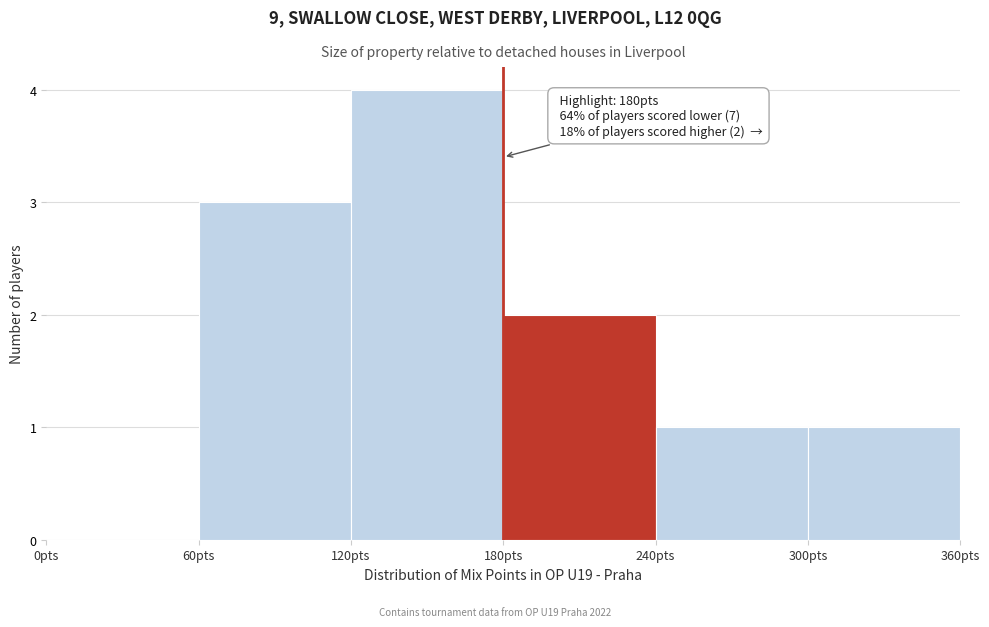

Over which range of the x-axis is the bar tallest?

120 to 180